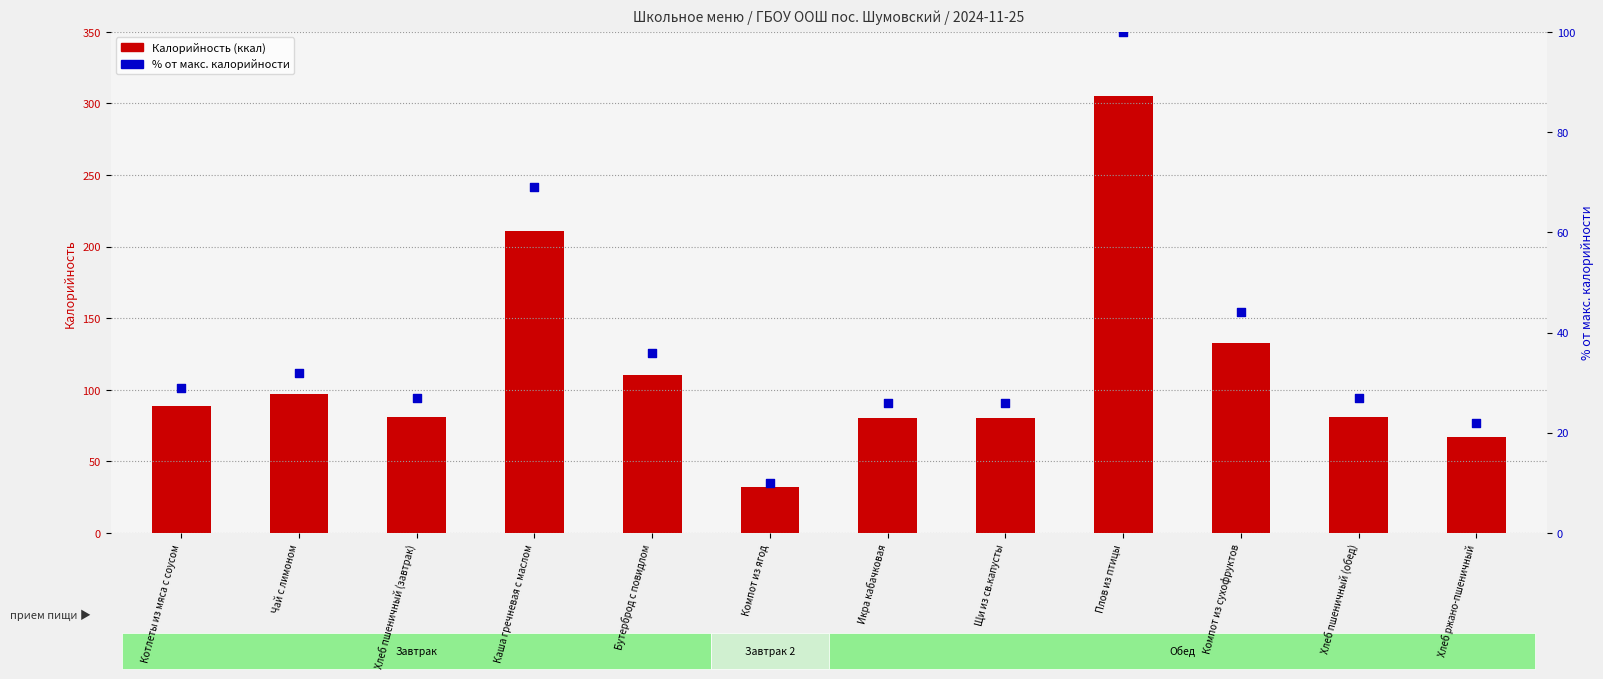

Is the value of % от макс. калорийности at Компот из сухофруктов greater than the value of Калорийность (ккал) at Хлеб пшеничный (завтрак)?

No